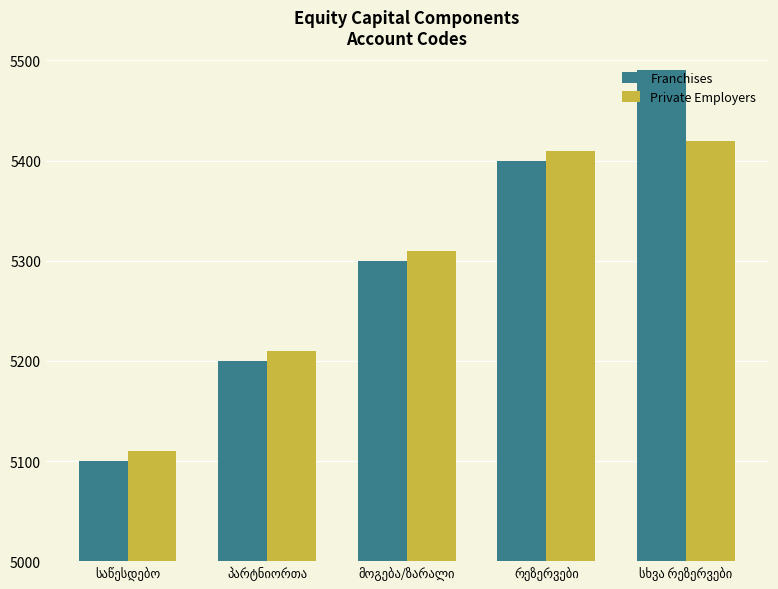

What is the sum of all Franchises values?

26490